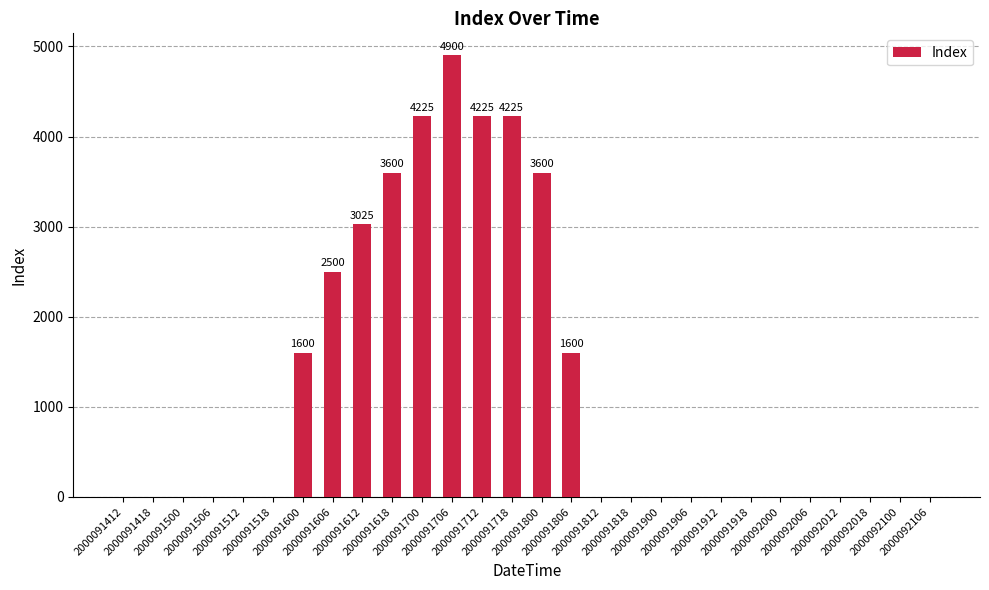

What is the change in value from 2000091600 to 2000092012?

-1600